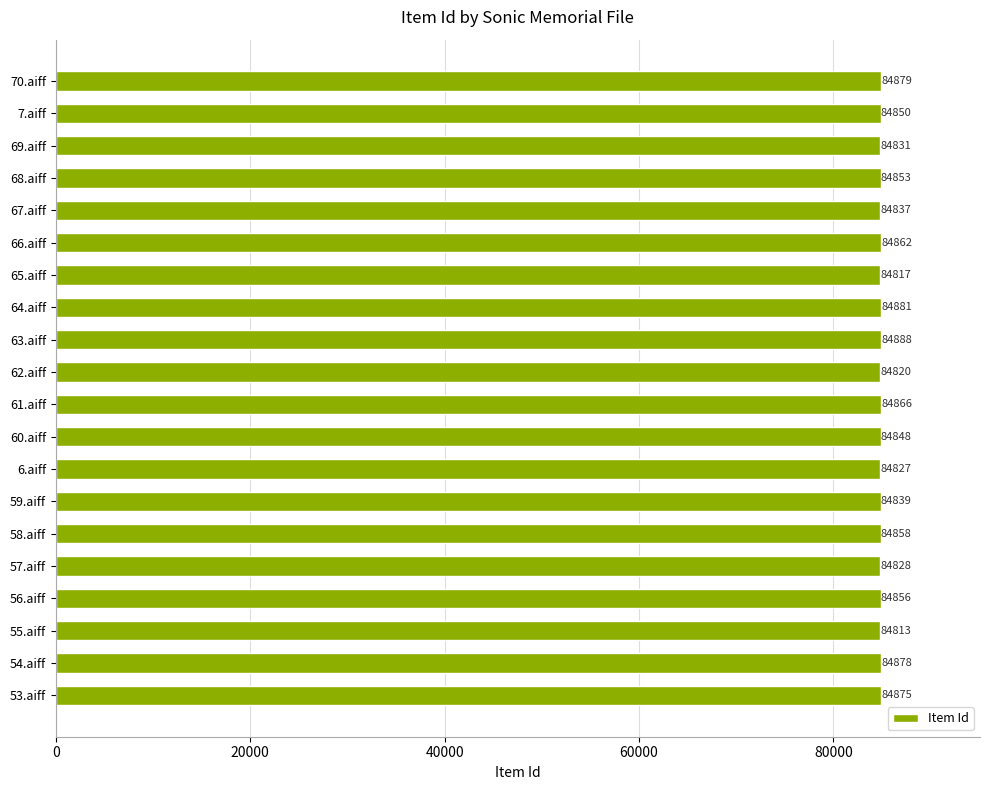

What is the label of the 15th bar from the top?

58.aiff